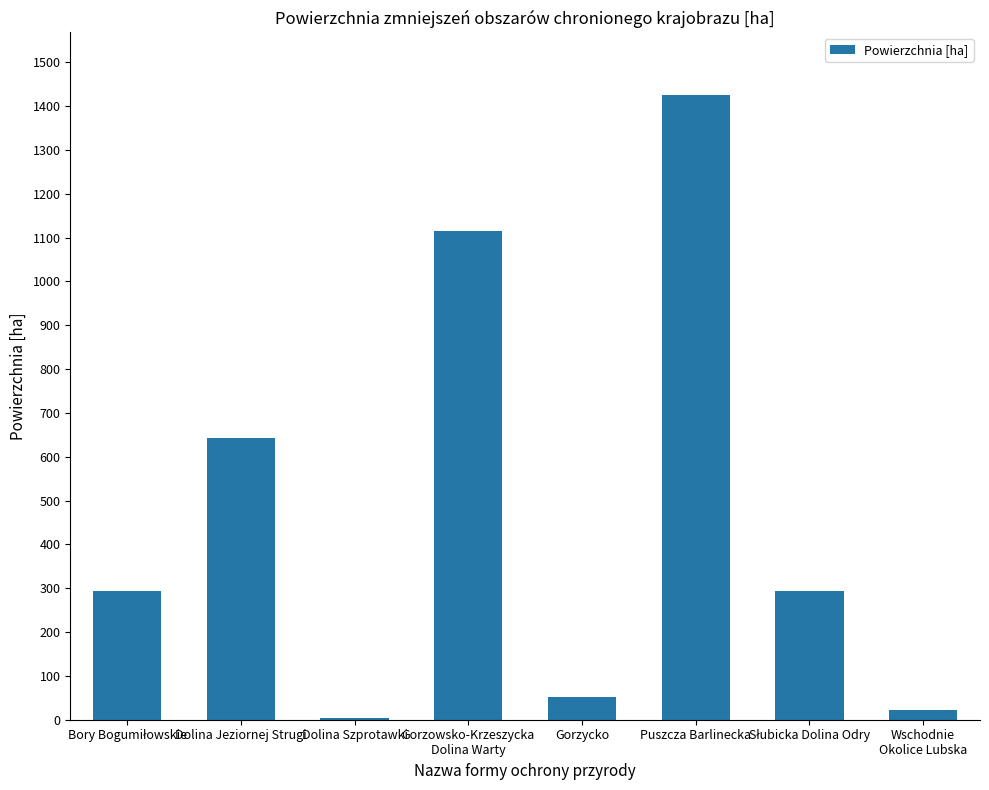

Approximately how many times larger is the value at Dolina Jeziornej Strugi compared to Gorzycko?

12.2